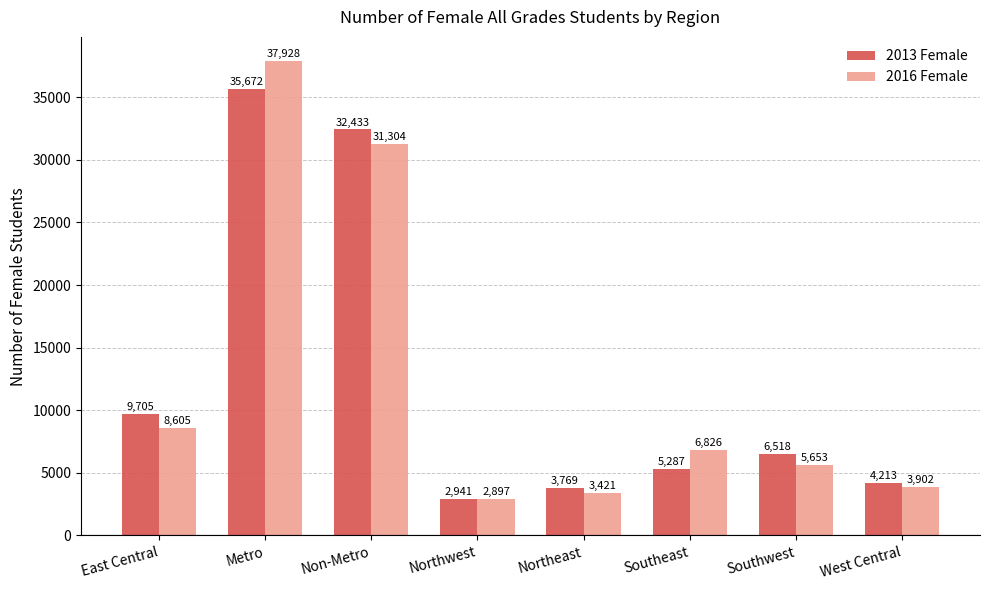

List the labels in order of 2013 Female value, largest first.

Metro, Non-Metro, East Central, Southwest, Southeast, West Central, Northeast, Northwest